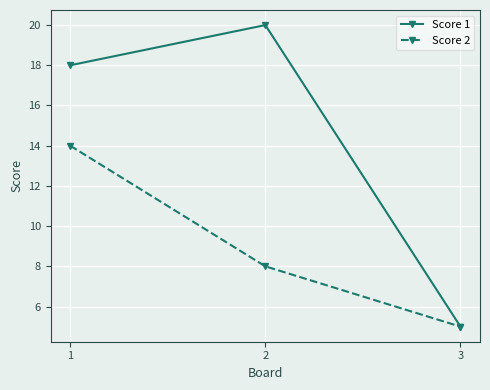

What are all the series names shown in the legend?

Score 1, Score 2